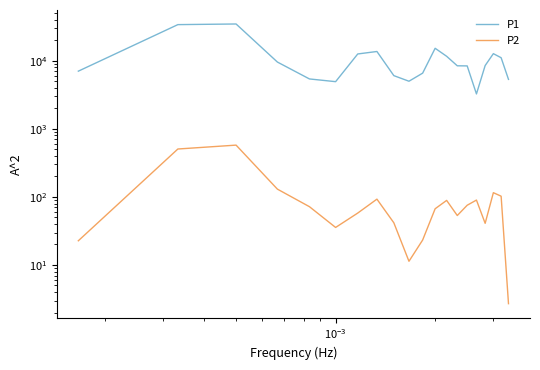

What is the difference between the maximum and minimum values in the P2 series?

574.4